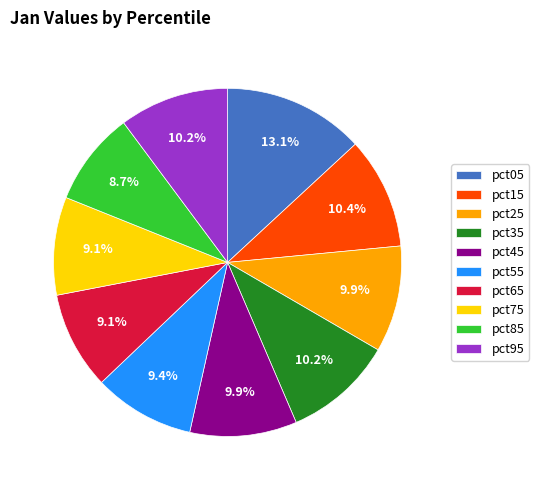

Does pct55 represent more than half of the total?

No